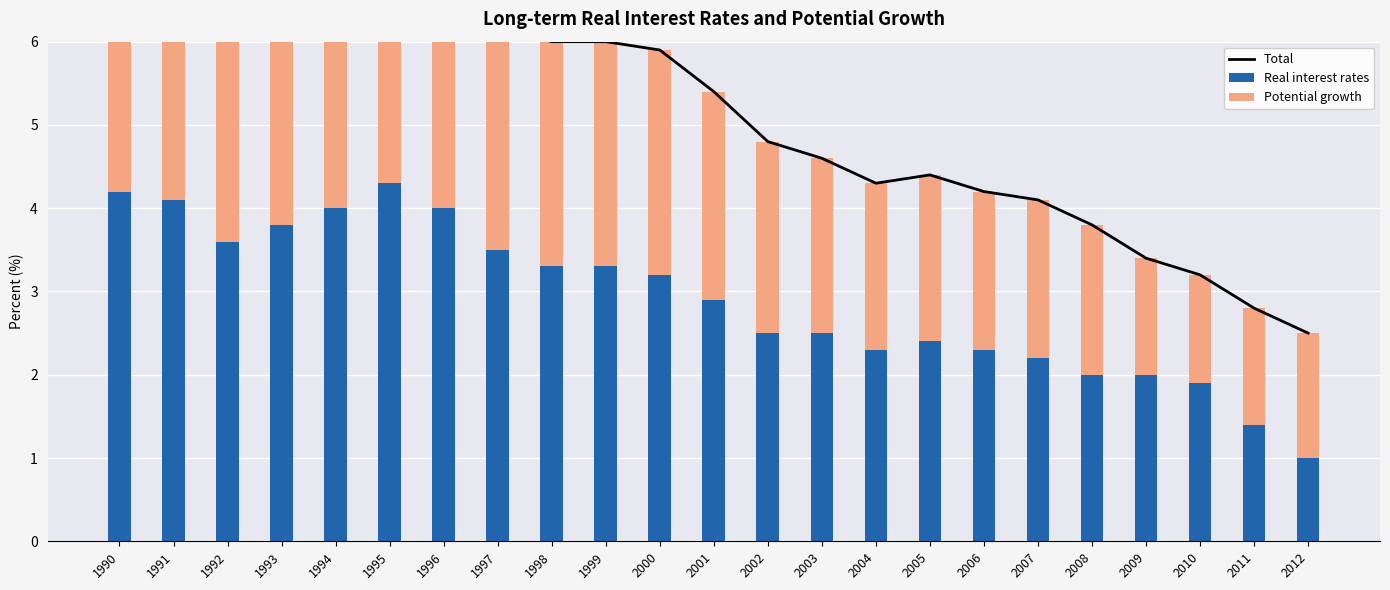

Is it true that Potential growth equals 0.7 at 2004?

False